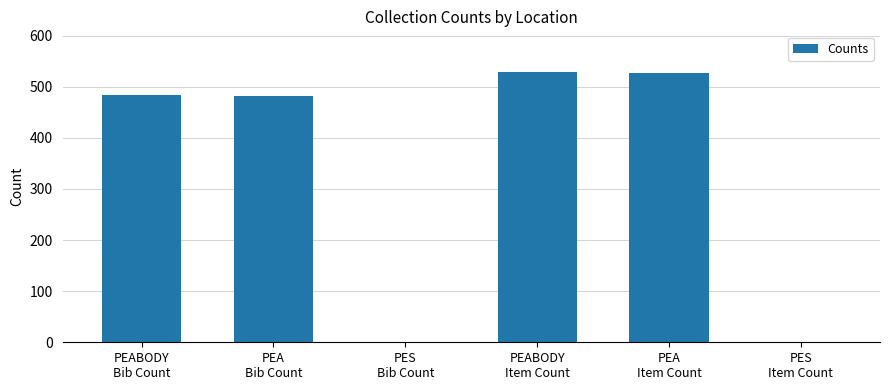

What is the greatest value displayed?

529